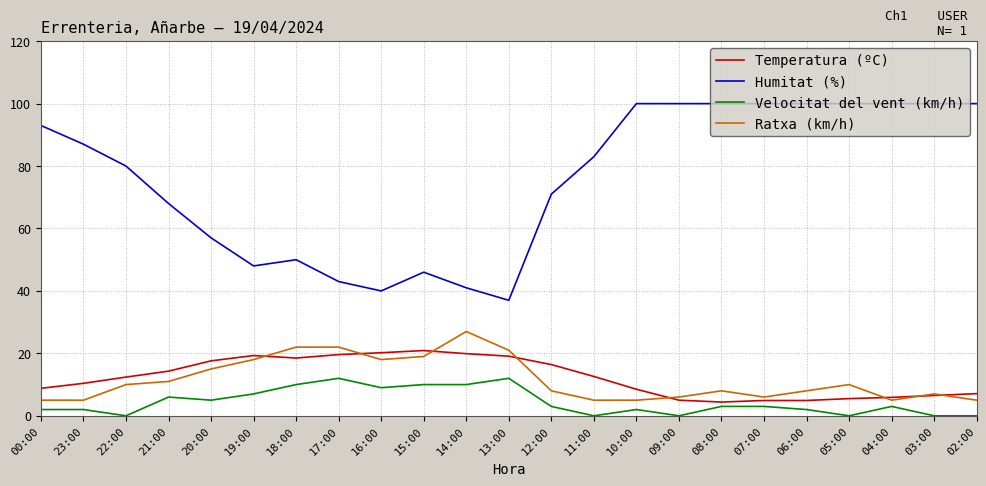

Which category has the highest value in the Ratxa (km/h) series?

14:00